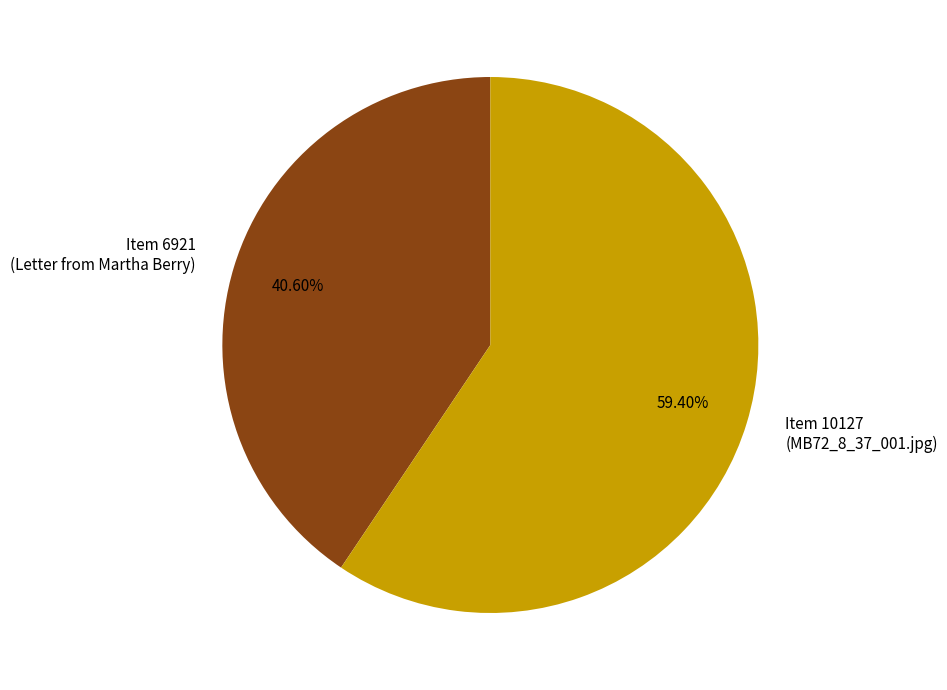

Is the sum of Item 6921 (Letter from Martha Berry) and Item 10127 (MB72_8_37_001.jpg) greater than half?

Yes